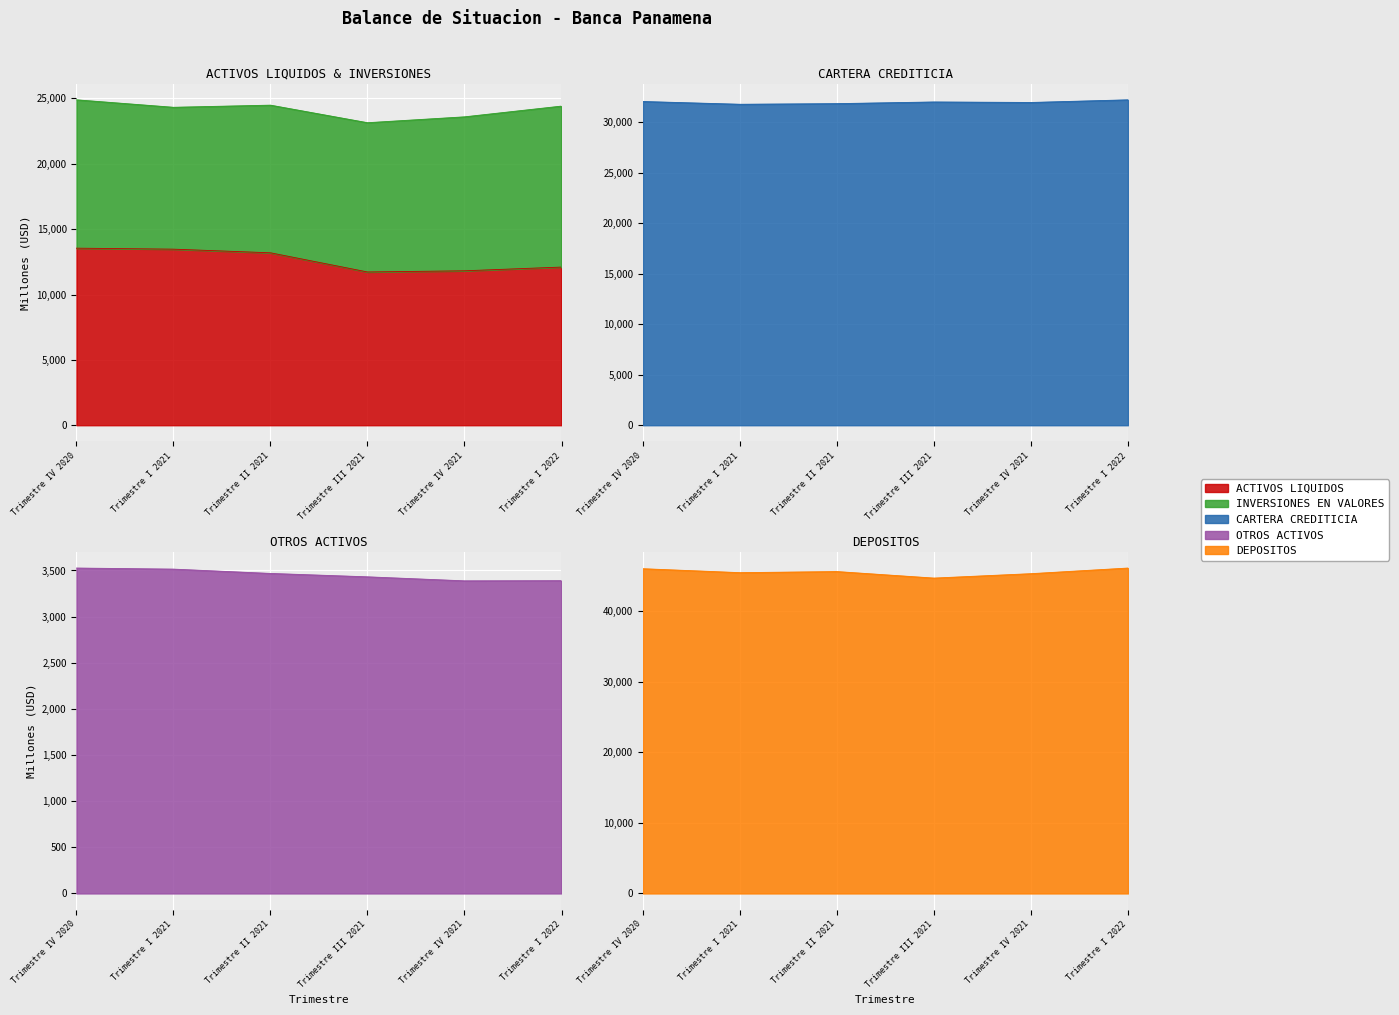

What is the average value of the ACTIVOS LIQUIDOS series?

12640.1